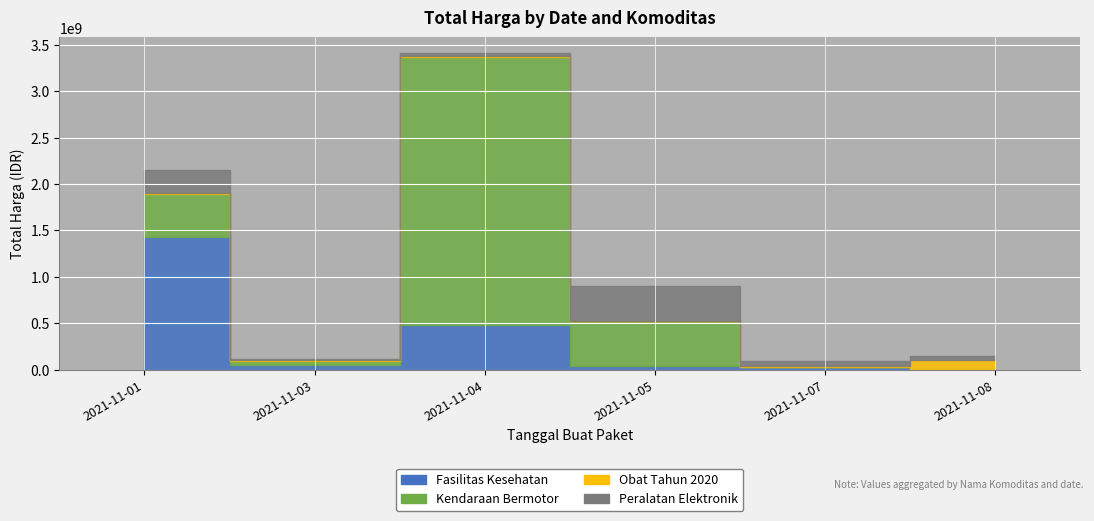

What are all the series names shown in the legend?

Fasilitas Kesehatan, Kendaraan Bermotor, Obat Tahun 2020, Peralatan Elektronik